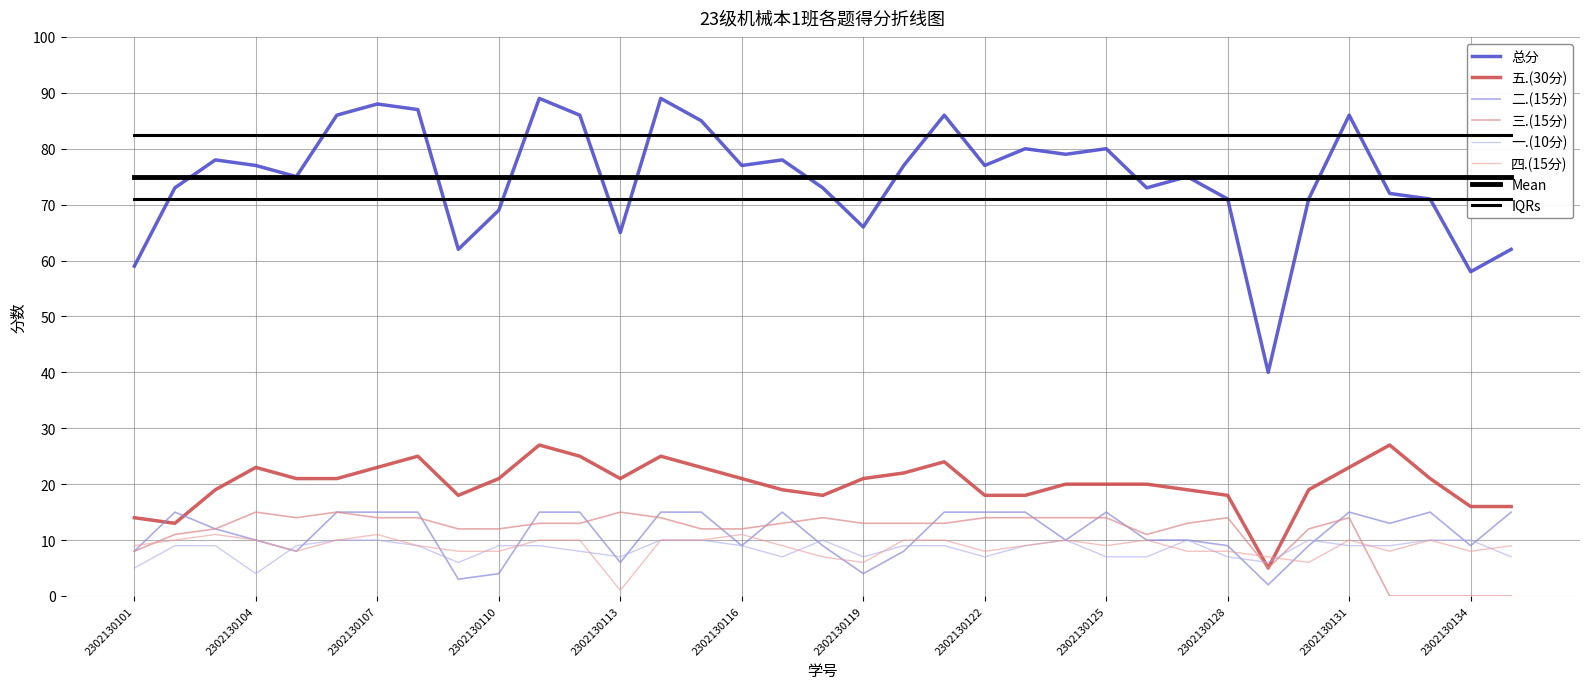

At which label does 四.(15分) first exceed 9?

2302130102